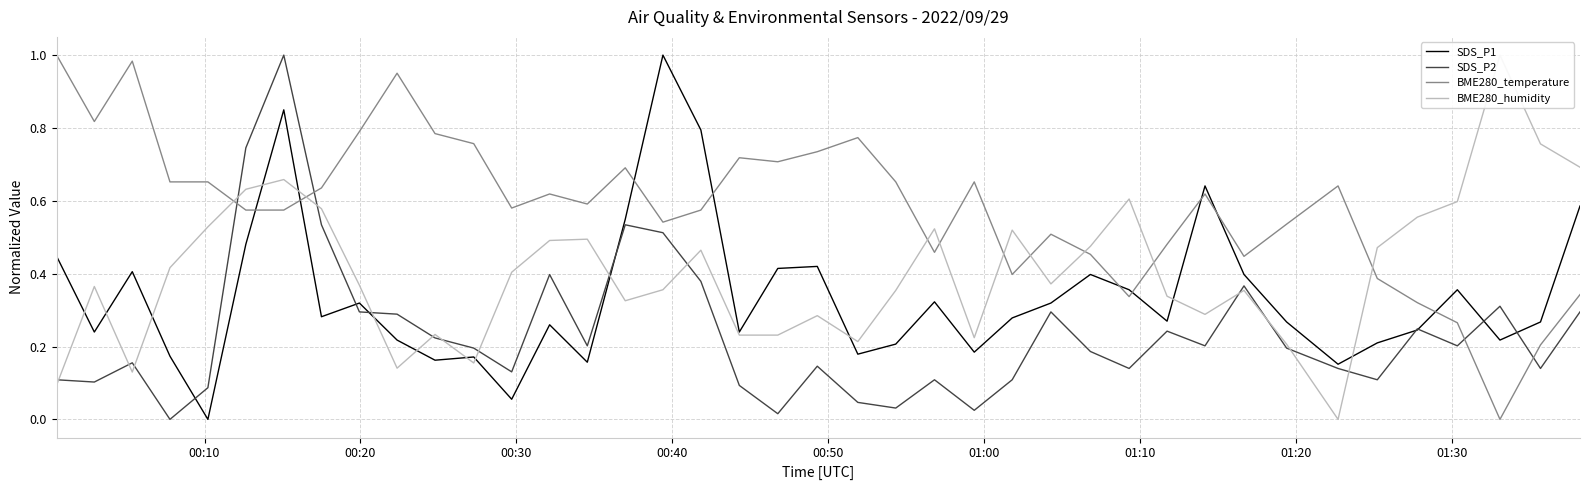

How many interior local valleys does the BME280_temperature series have?

10